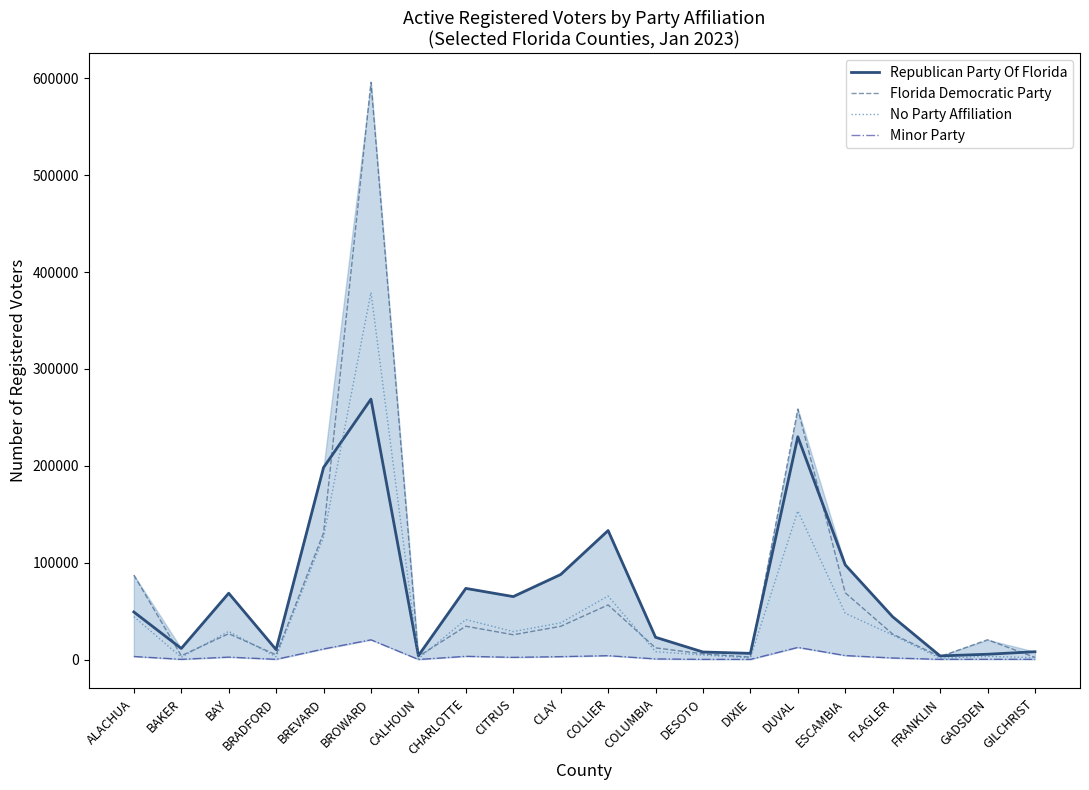

True or false: No Party Affiliation and Minor Party intersect in this chart.

False